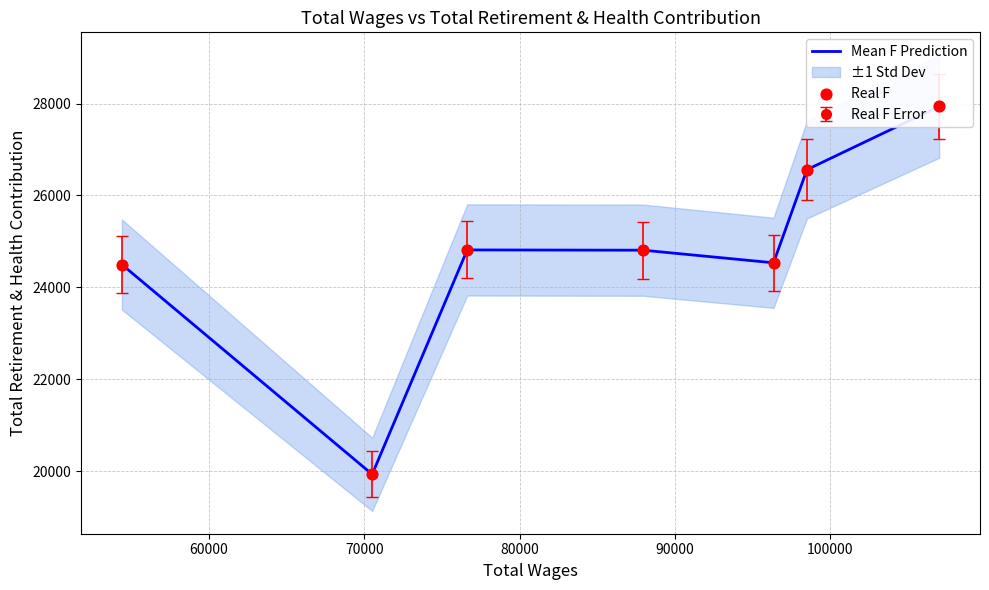

Which series contains the lowest Y value?

Mean F Prediction